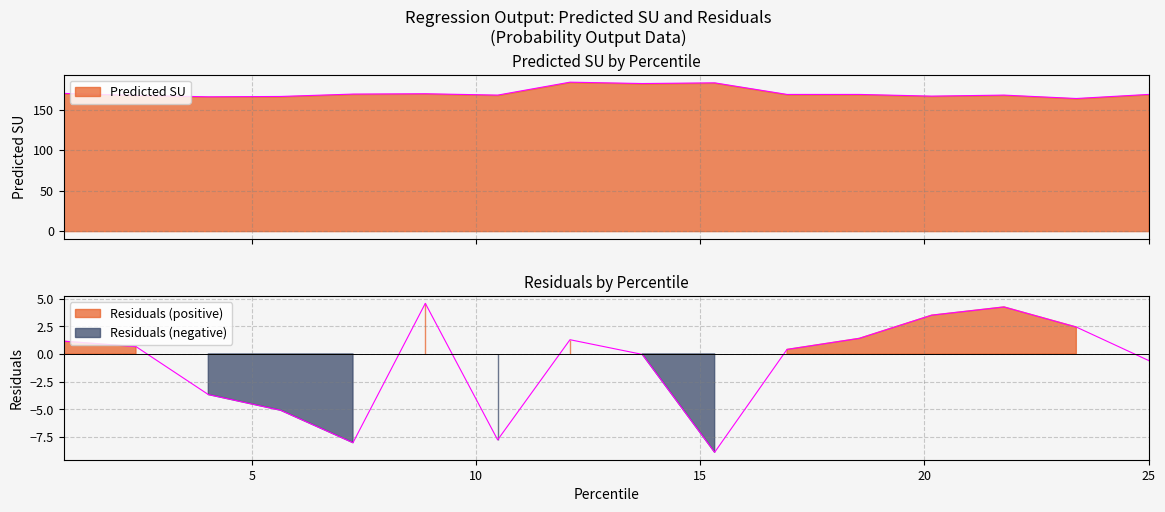

The value of Predicted SU at 4.032258064516129 is 91.0. True or false?

False